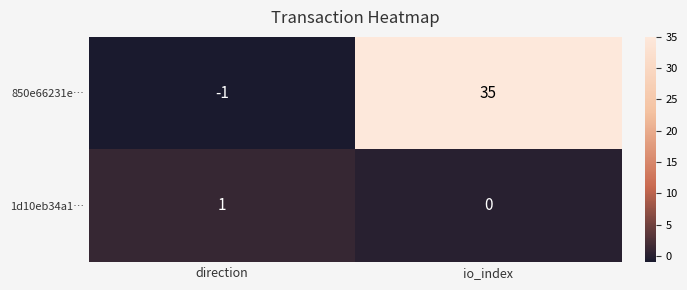

Which series has the widest spread of values?

850e66231e…